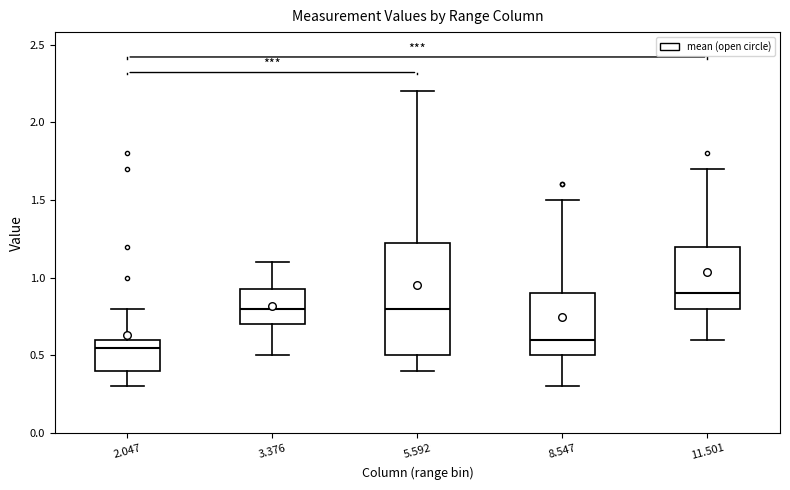

Which box is the tallest, from its lower edge to its upper edge?

5.592